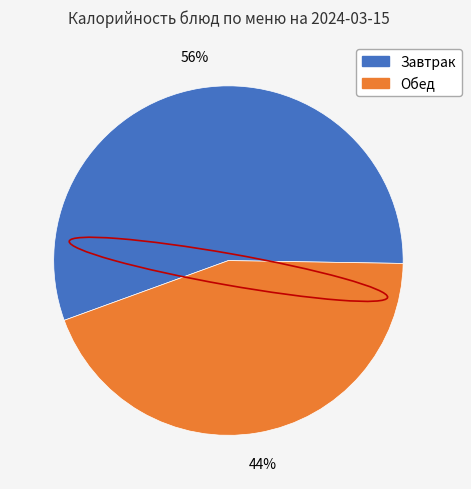

To the nearest percent, what is the average slice percentage?

50%